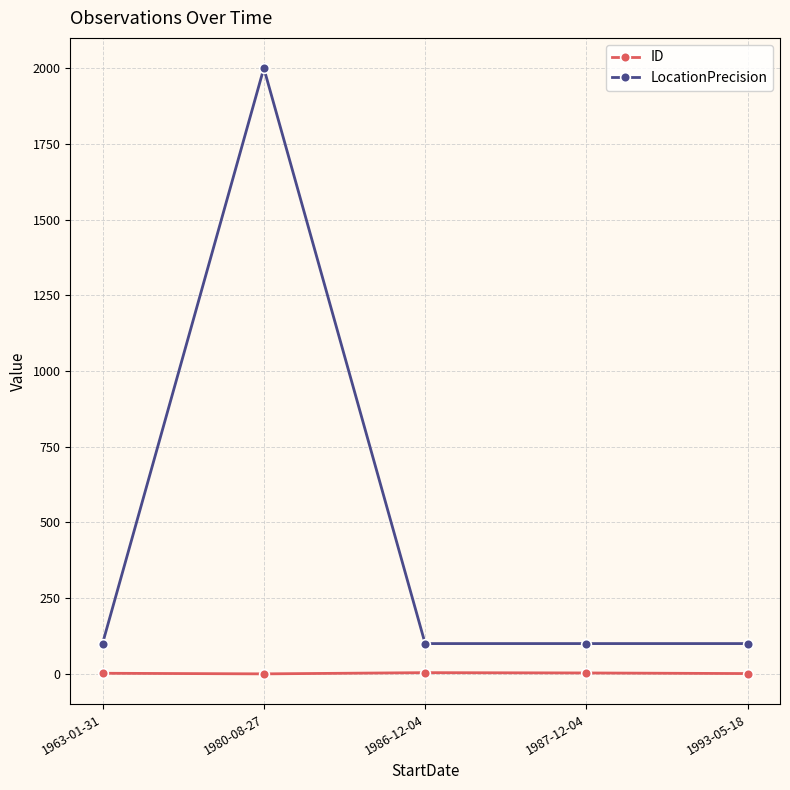

List the series in order of their overall mean, highest first.

LocationPrecision, ID